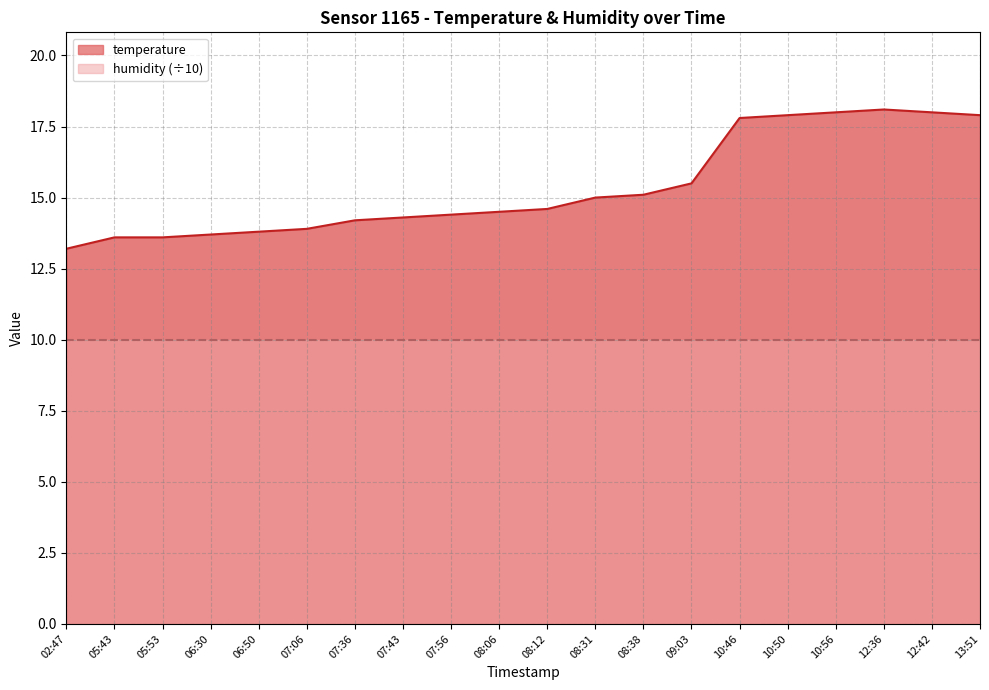

Between 02:47 and 08:06, which is larger?

08:06